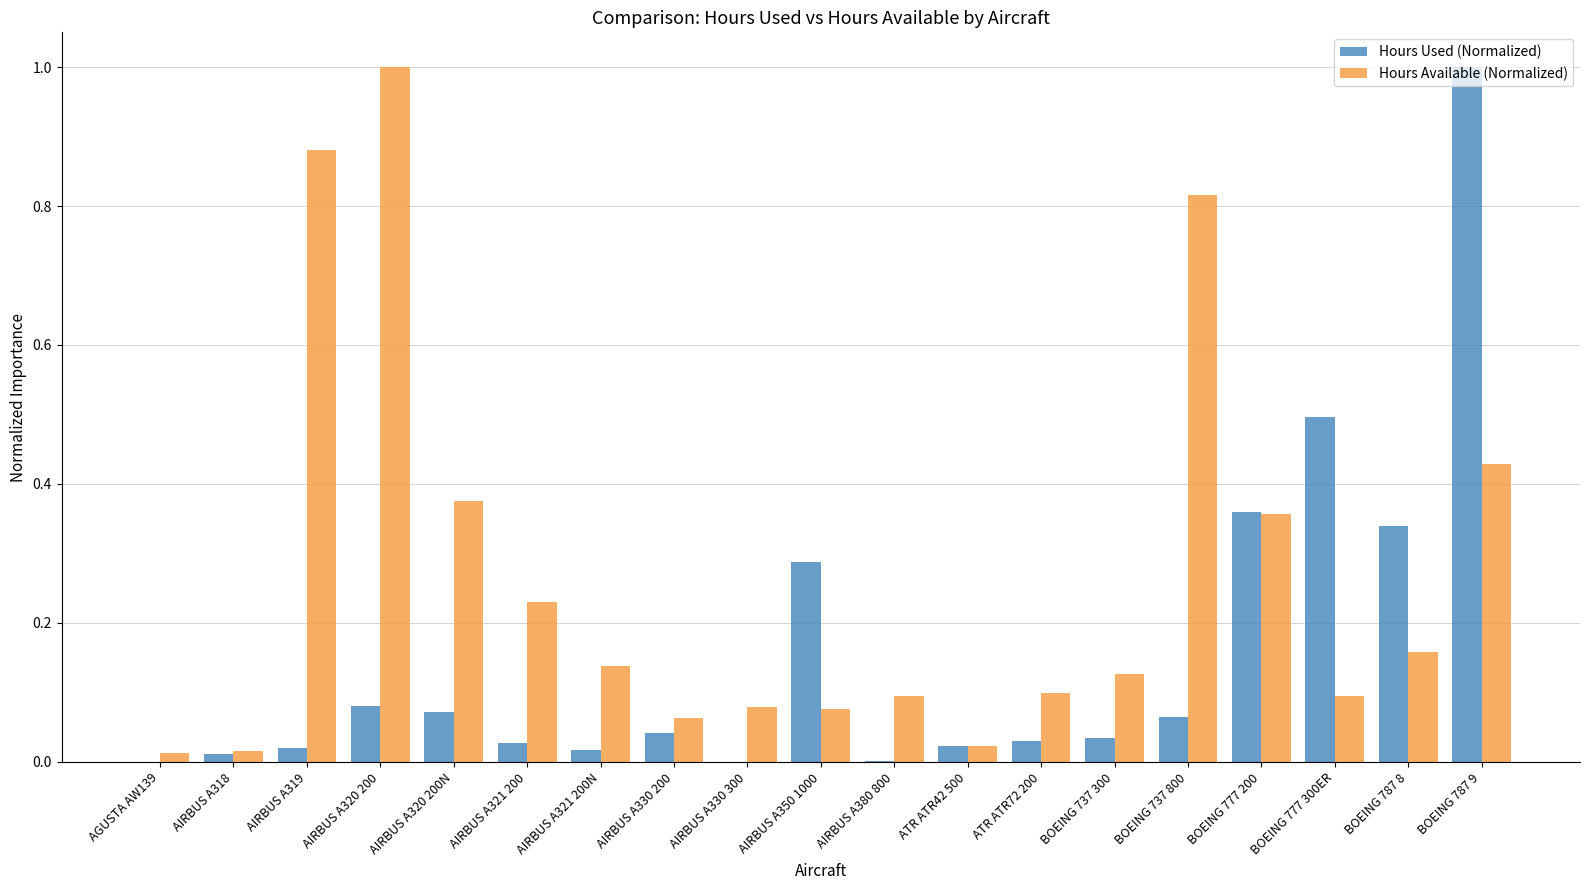

What is the maximum value shown in the chart?

1.0